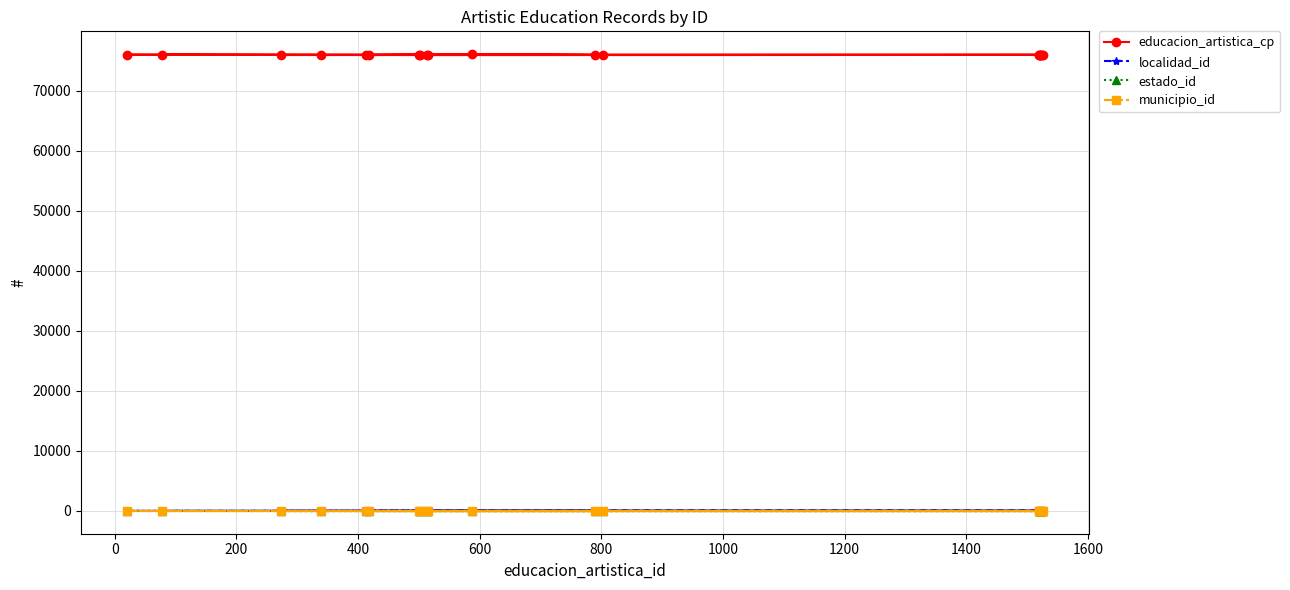

Which series has the largest total across all categories?

educacion_artistica_cp